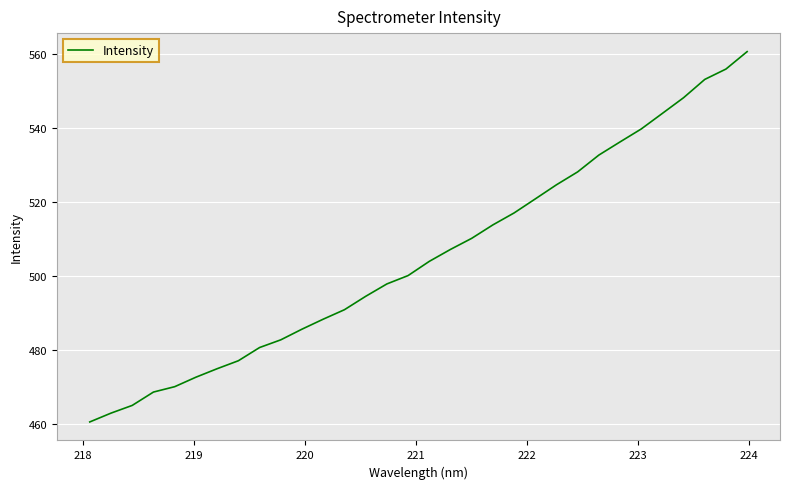

What is the greatest value displayed?

560.6